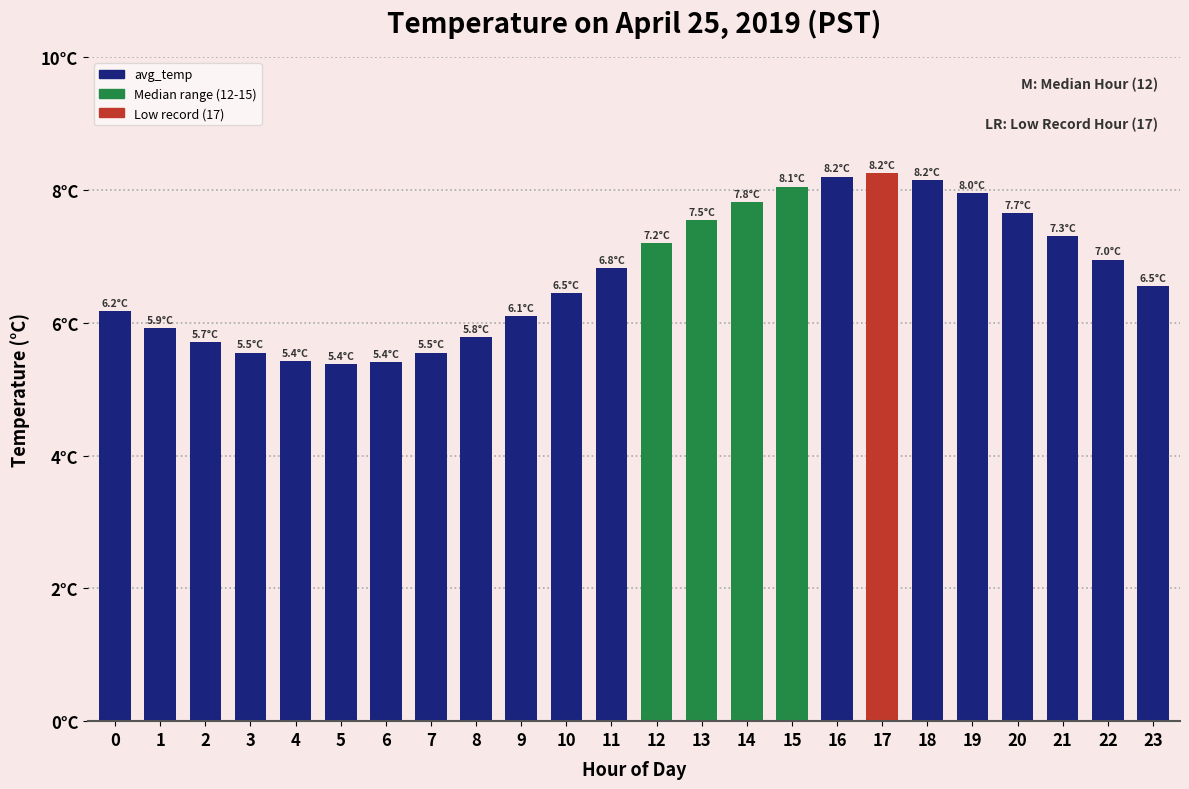

Does the chart contain any negative values?

No